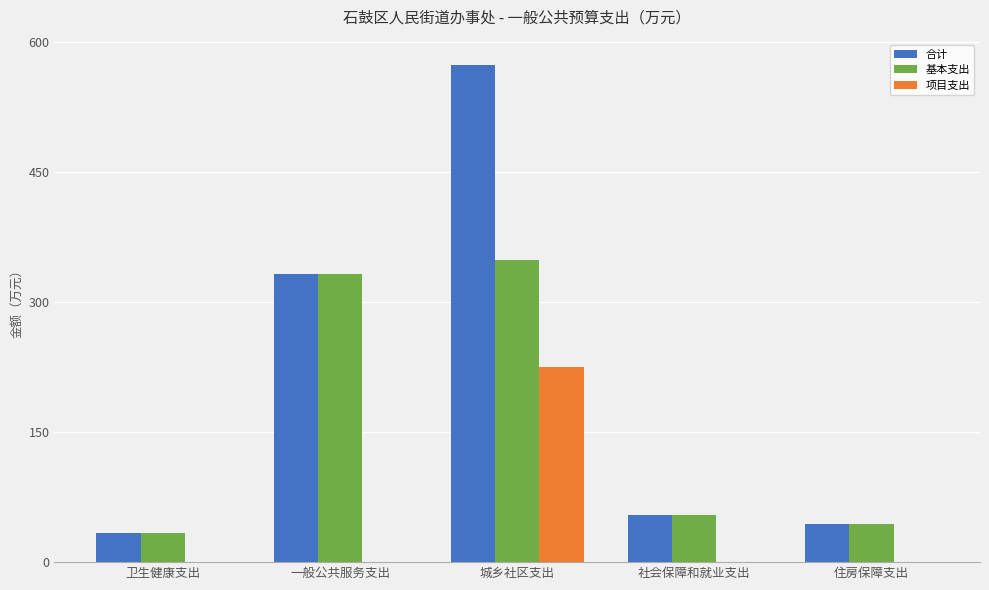

At which category is the sum across all series the highest?

城乡社区支出